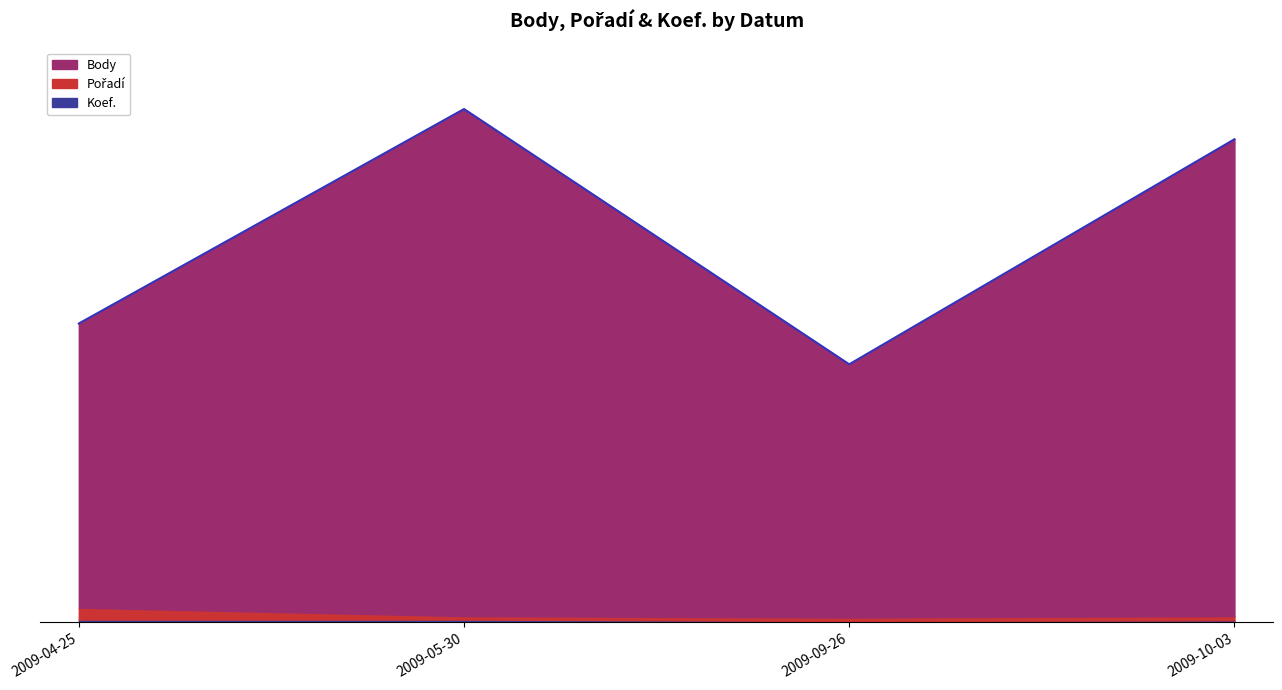

Does the chart display data point markers on the line(s)?

No